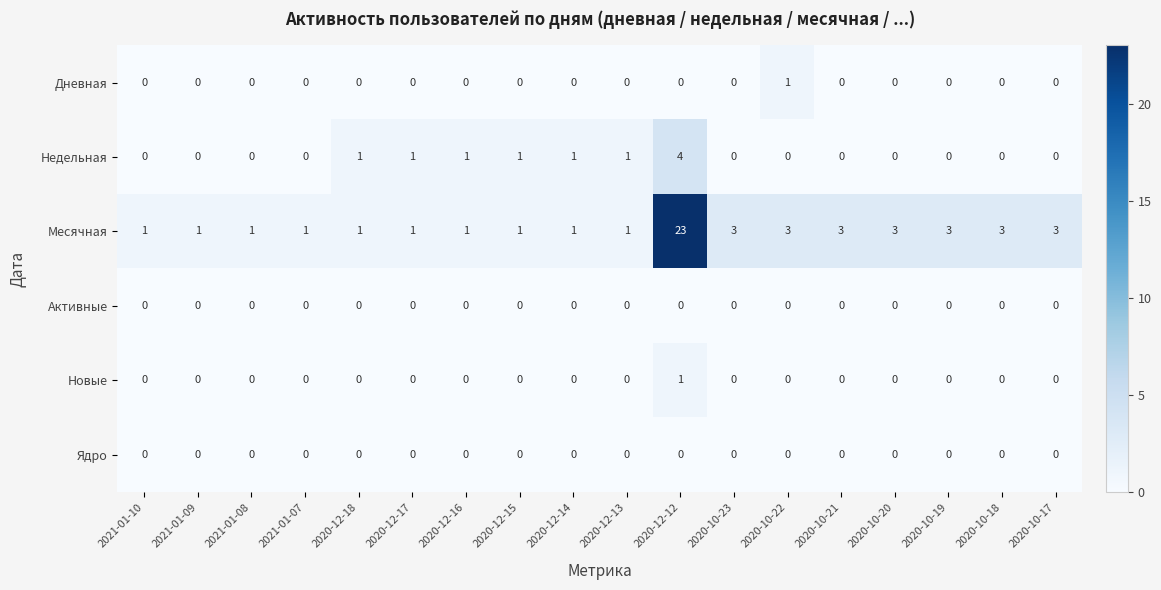

What is the maximum value shown in the chart?

23